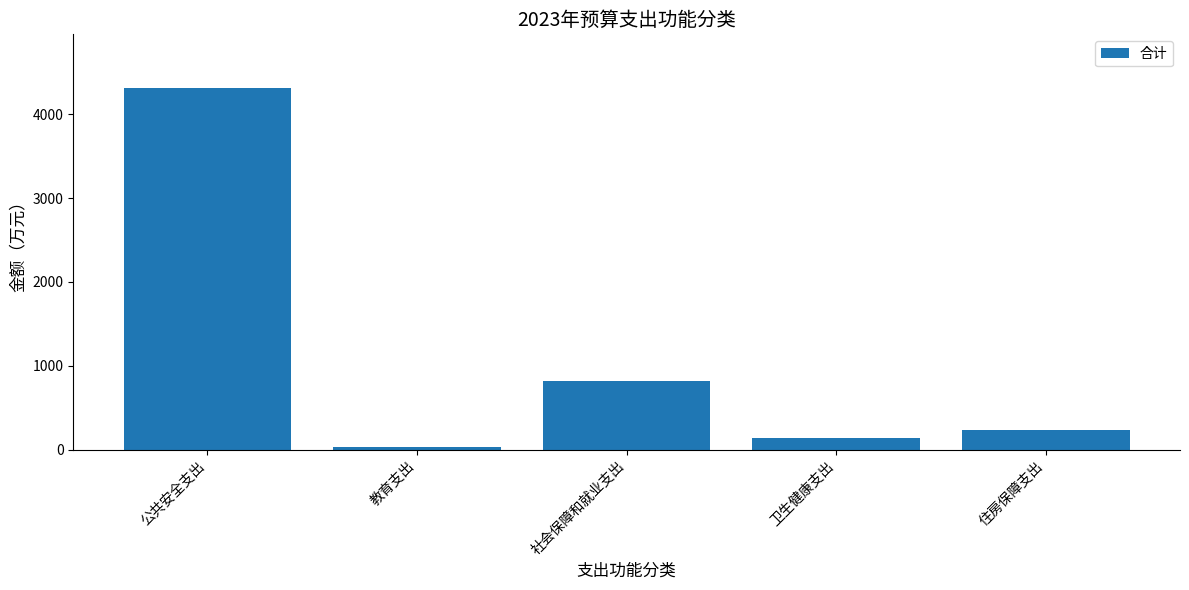

True or false: the data shows 815.1 at 社会保障和就业支出.

True